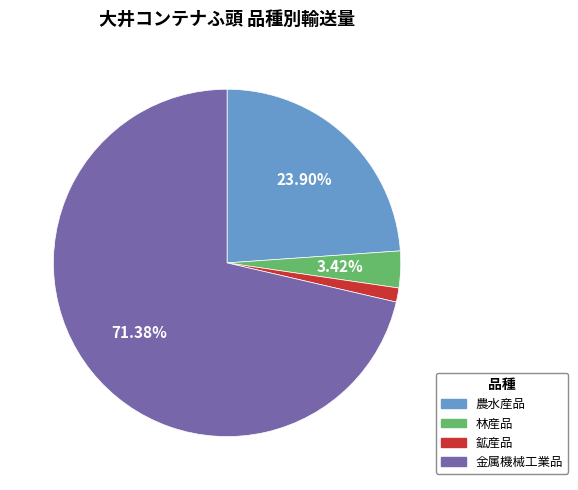

Is there a majority slice in this chart?

Yes